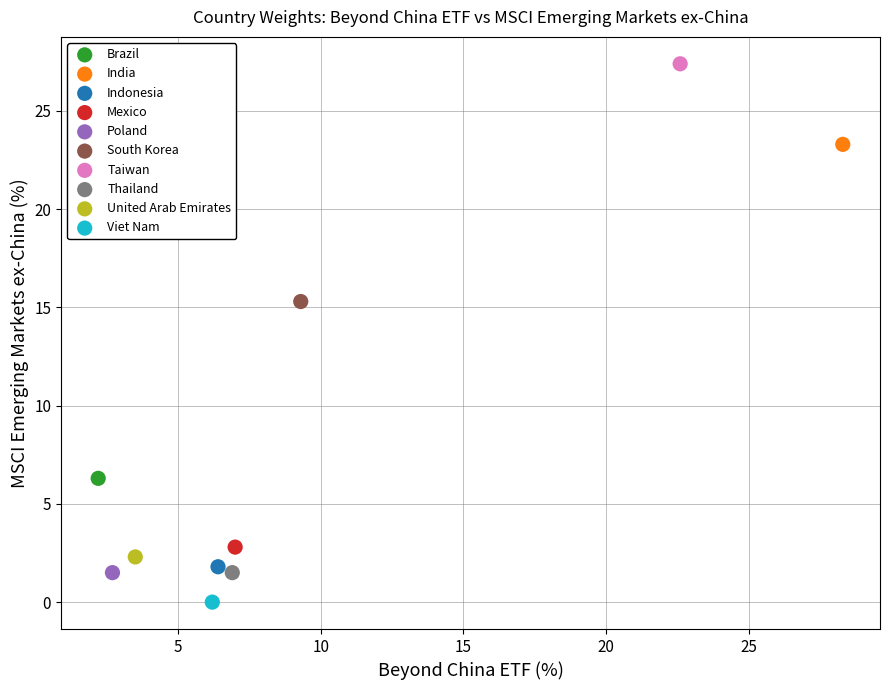

What are all the series names shown in the legend?

Brazil, India, Indonesia, Mexico, Poland, South Korea, Taiwan, Thailand, United Arab Emirates, Viet Nam